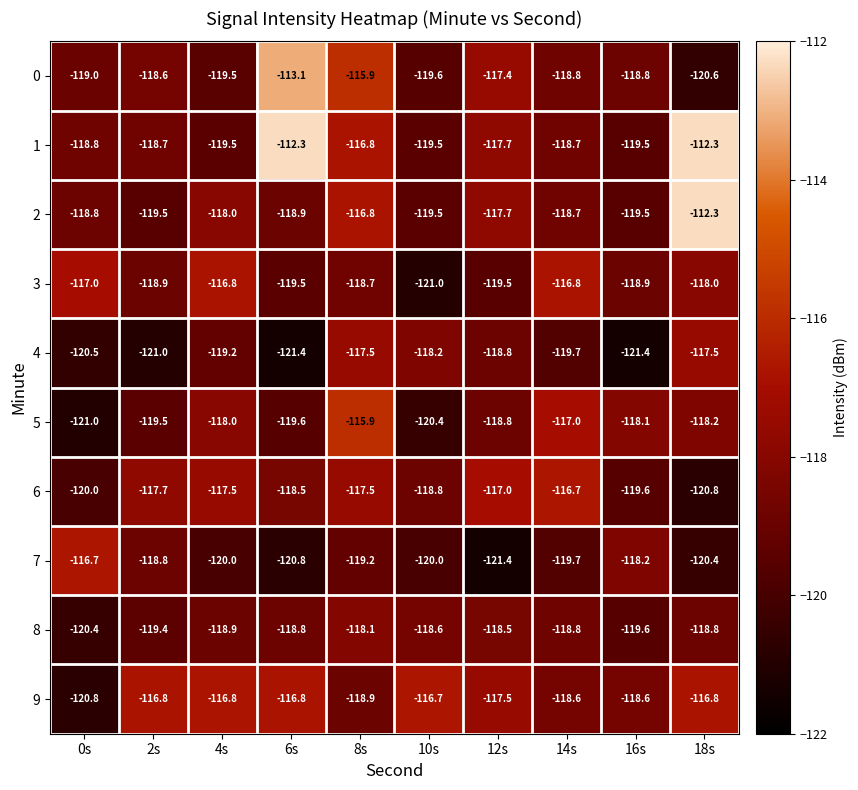

What is the minimum value shown in the chart?

-121.4